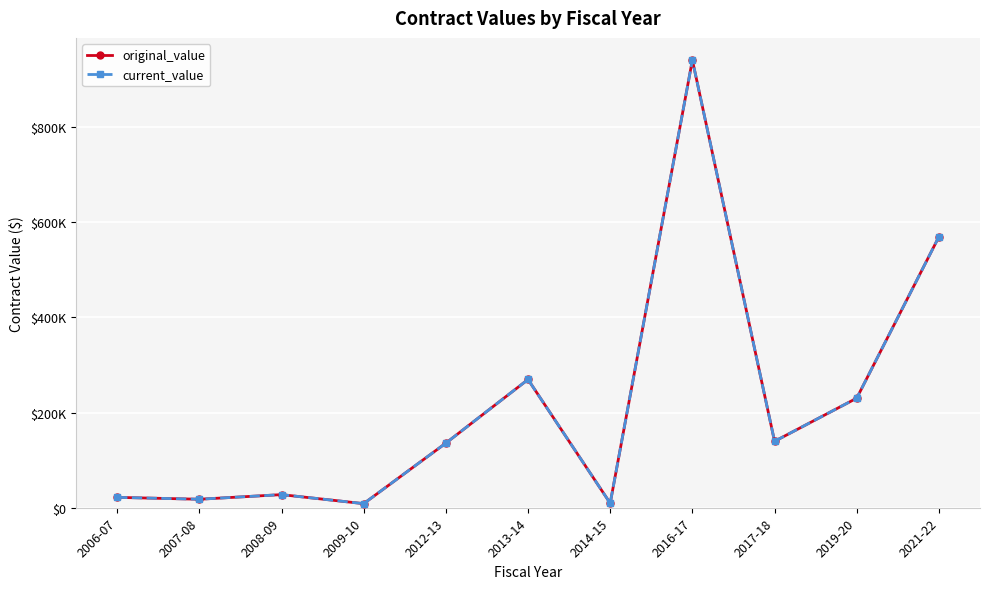

Does the chart have visible grid lines?

Yes